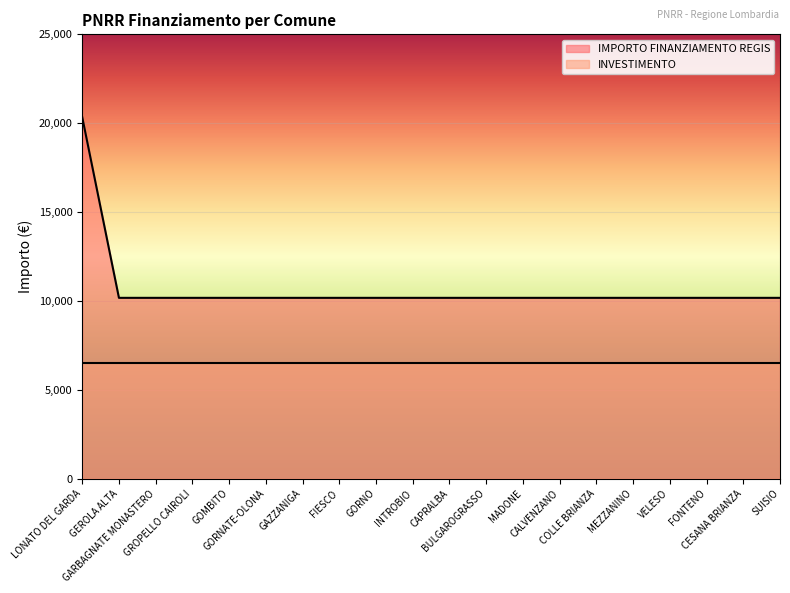

What is the label of the 5th point from the right?

MEZZANINO